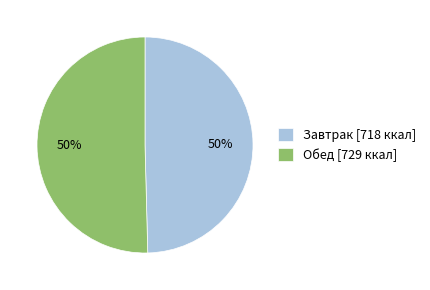

Do Обед and Завтрак together represent more than half of the pie?

Yes